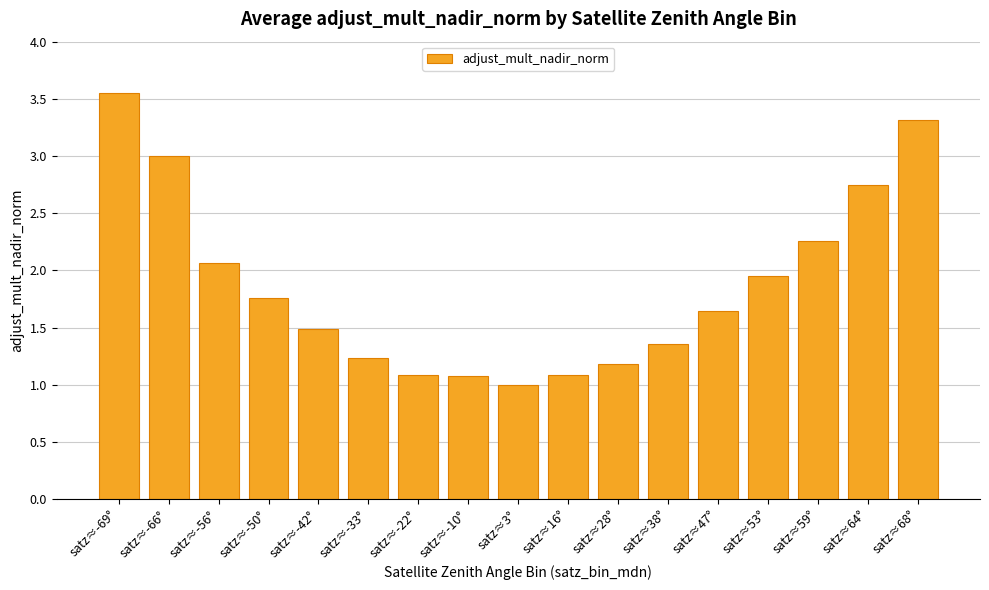

The value at satz≈38° is 0.4. True or false?

False